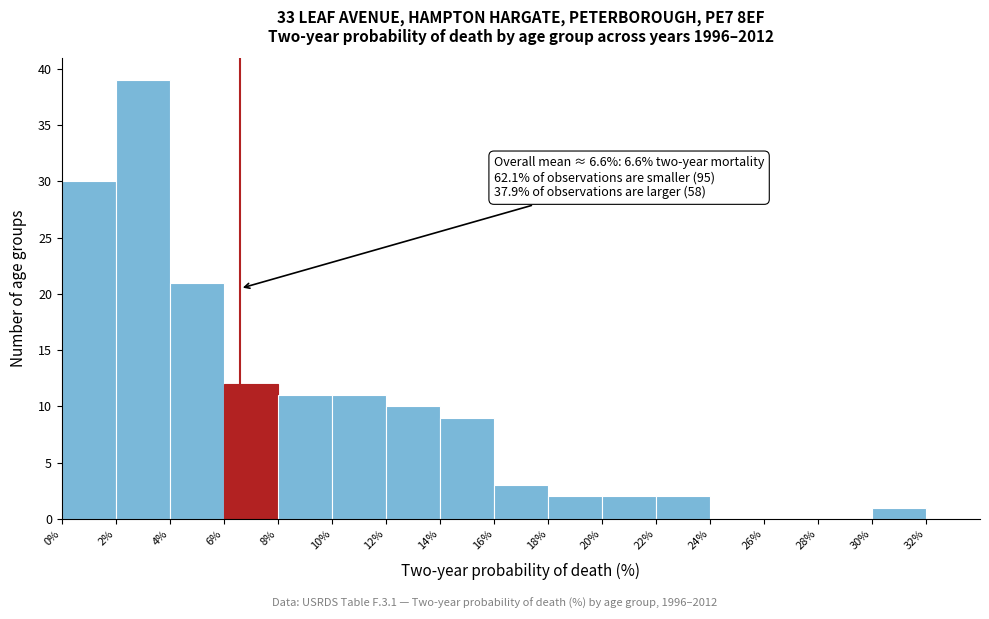

Over which range of the x-axis is the bar tallest?

2% to 4%